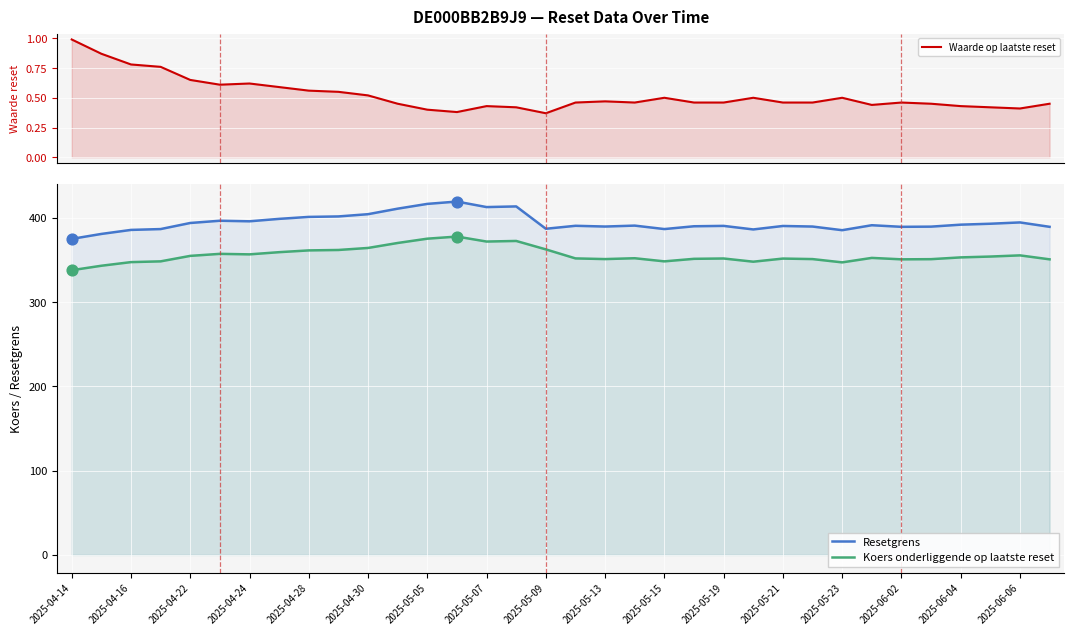

Which series reaches the maximum Y coordinate?

Resetgrens